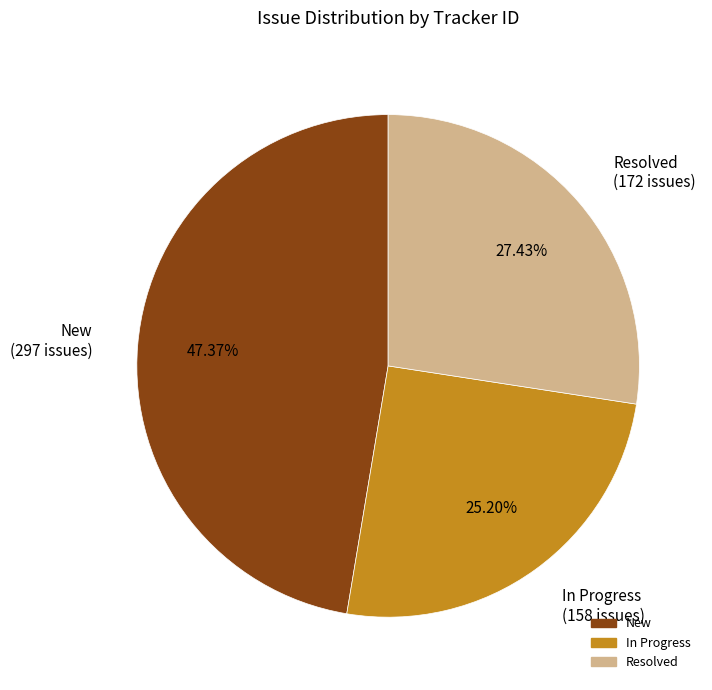

Does any single category account for the majority?

No